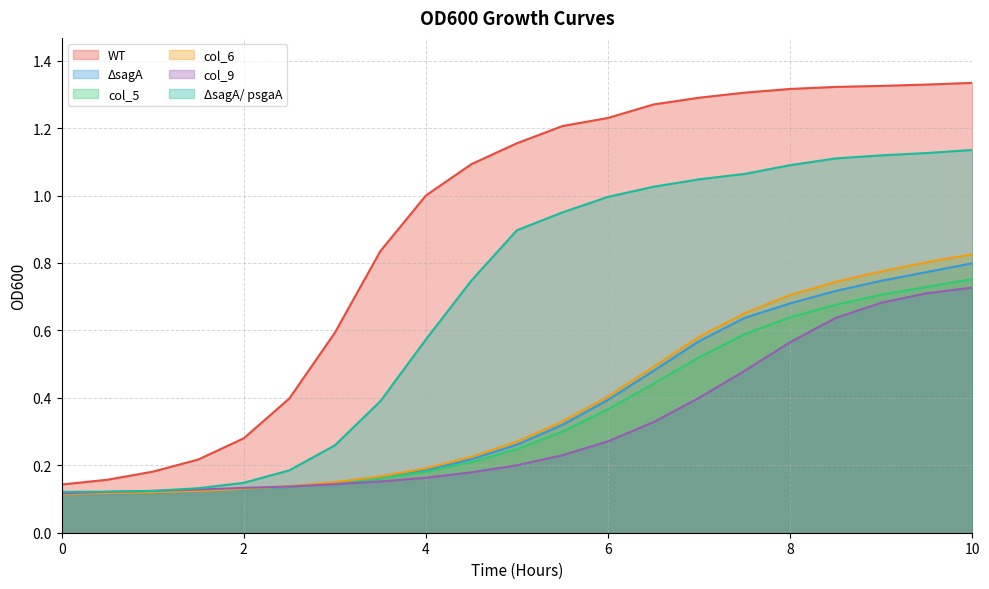

True or false: ΔsagA/ psgaA and col_6 intersect in this chart.

False